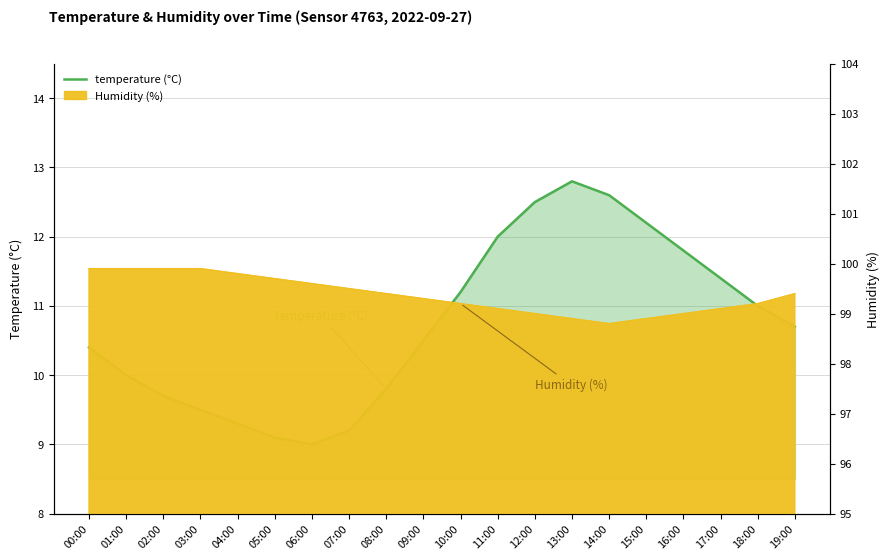

List the labels in order of value, smallest first.

06:00, 05:00, 07:00, 04:00, 03:00, 02:00, 08:00, 01:00, 00:00, 09:00, 19:00, 18:00, 10:00, 17:00, 16:00, 11:00, 15:00, 12:00, 14:00, 13:00